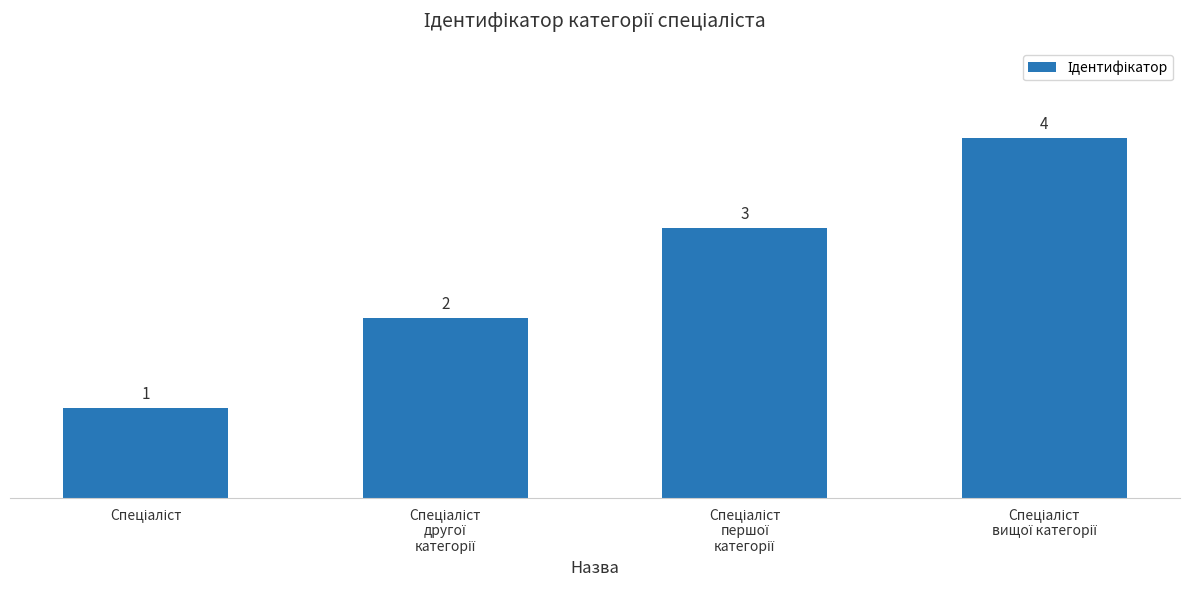

What is the value of the 3rd bar from the left?

3